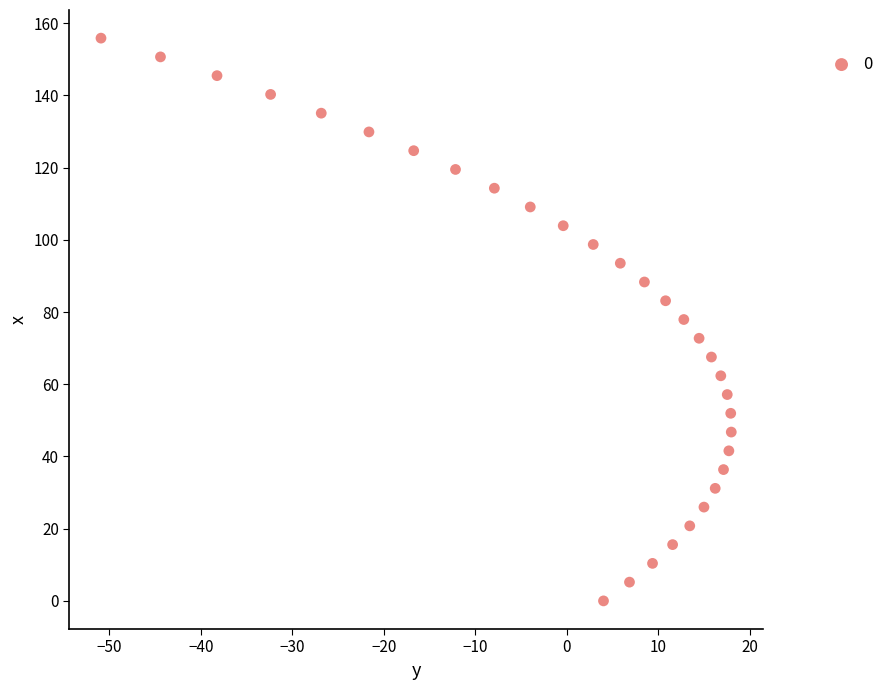

What is the range of Y values (max minus min)?

155.9